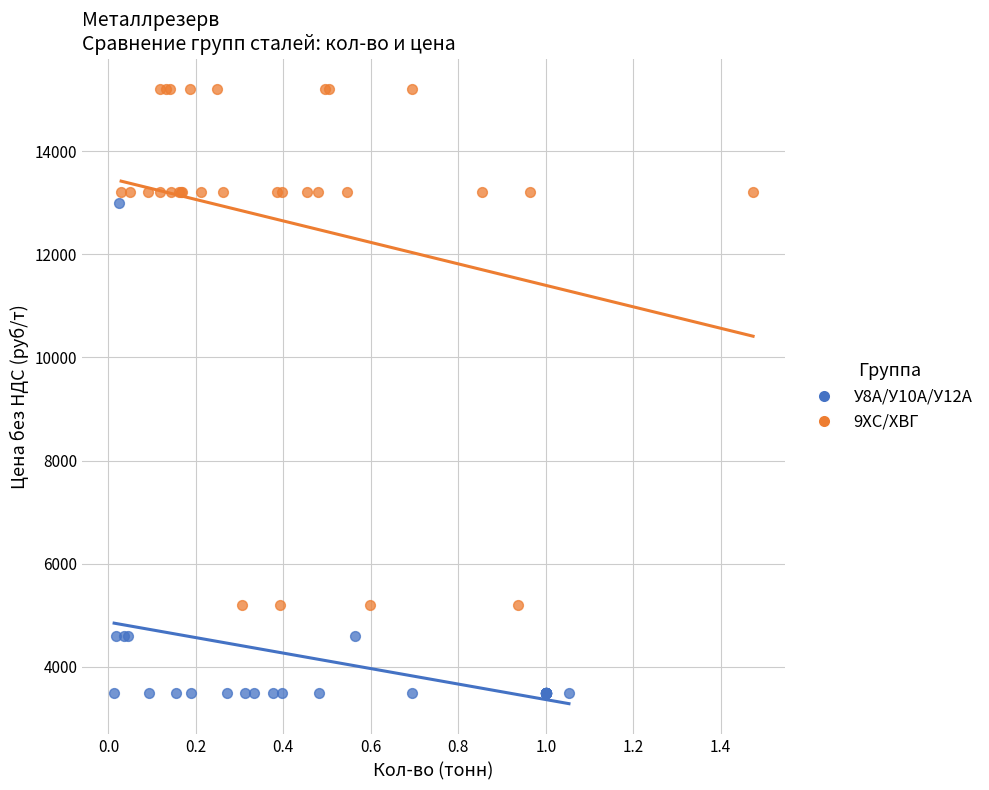

Which series contains the lowest Y value?

У8А/У10А/У12А